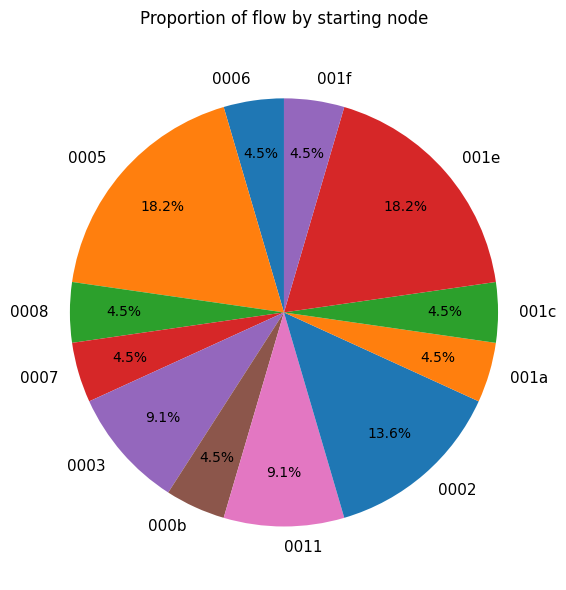

Do 001e and 0011 together represent more than half of the pie?

No